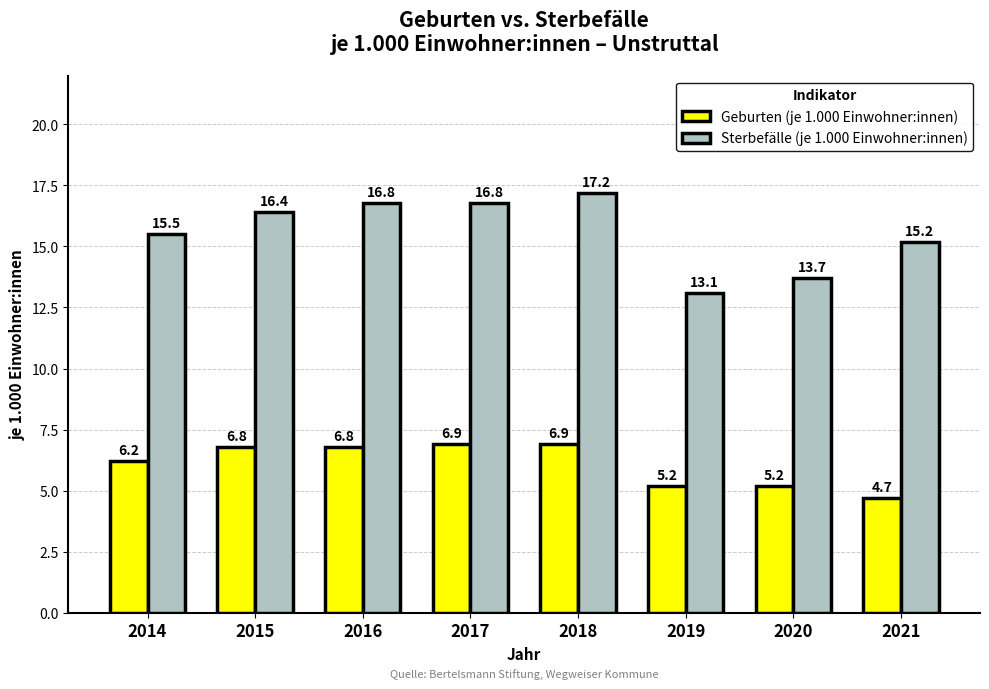

What is the total value across all series at 2019?

18.3